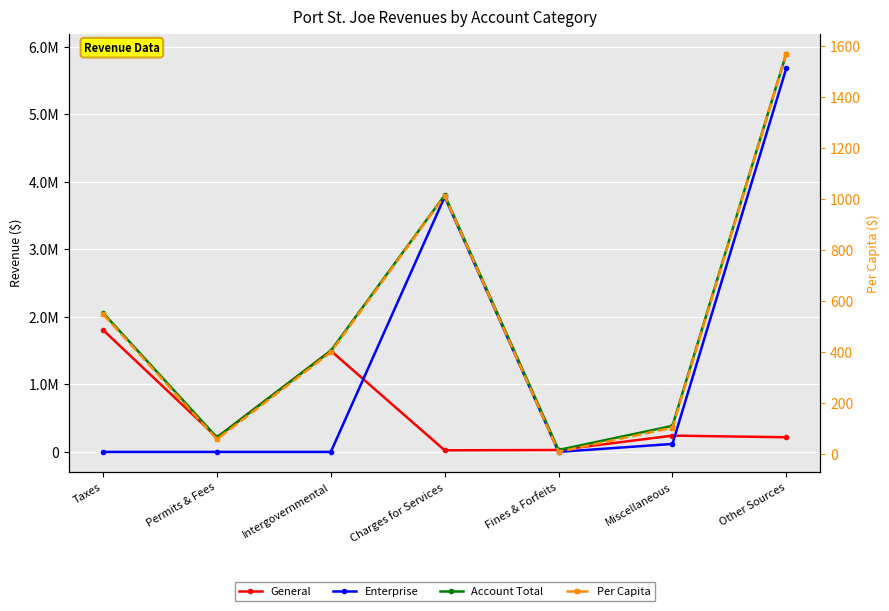

Between Charges for Services and Permits & Fees, which is larger?

Permits & Fees